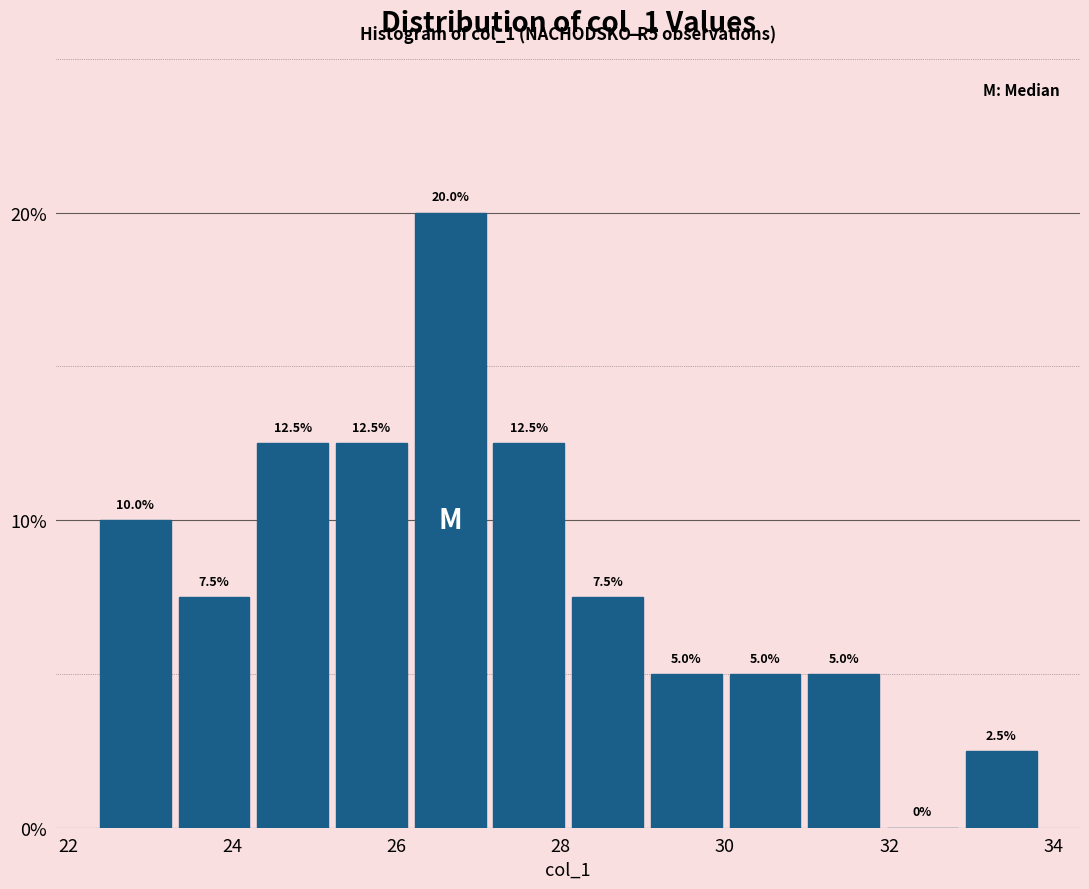

Reading left to right, list every bar in this chart as the range it spans on the x-axis followed by its height. The bar edges are not printed on the chart, so give them approximately, as read against the axis.

22.4 to 23.2: 10.0
23.2 to 24.2: 7.5
24.2 to 25.2: 12.5
25.2 to 26.2: 12.5
26.2 to 27.2: 20.0
27.2 to 28.0: 12.5
28.0 to 29.0: 7.5
29.0 to 30.0: 5.0
30.0 to 31.0: 5.0
31.0 to 32.0: 5.0
32.0 to 32.8: 0.0
32.8 to 33.8: 2.5